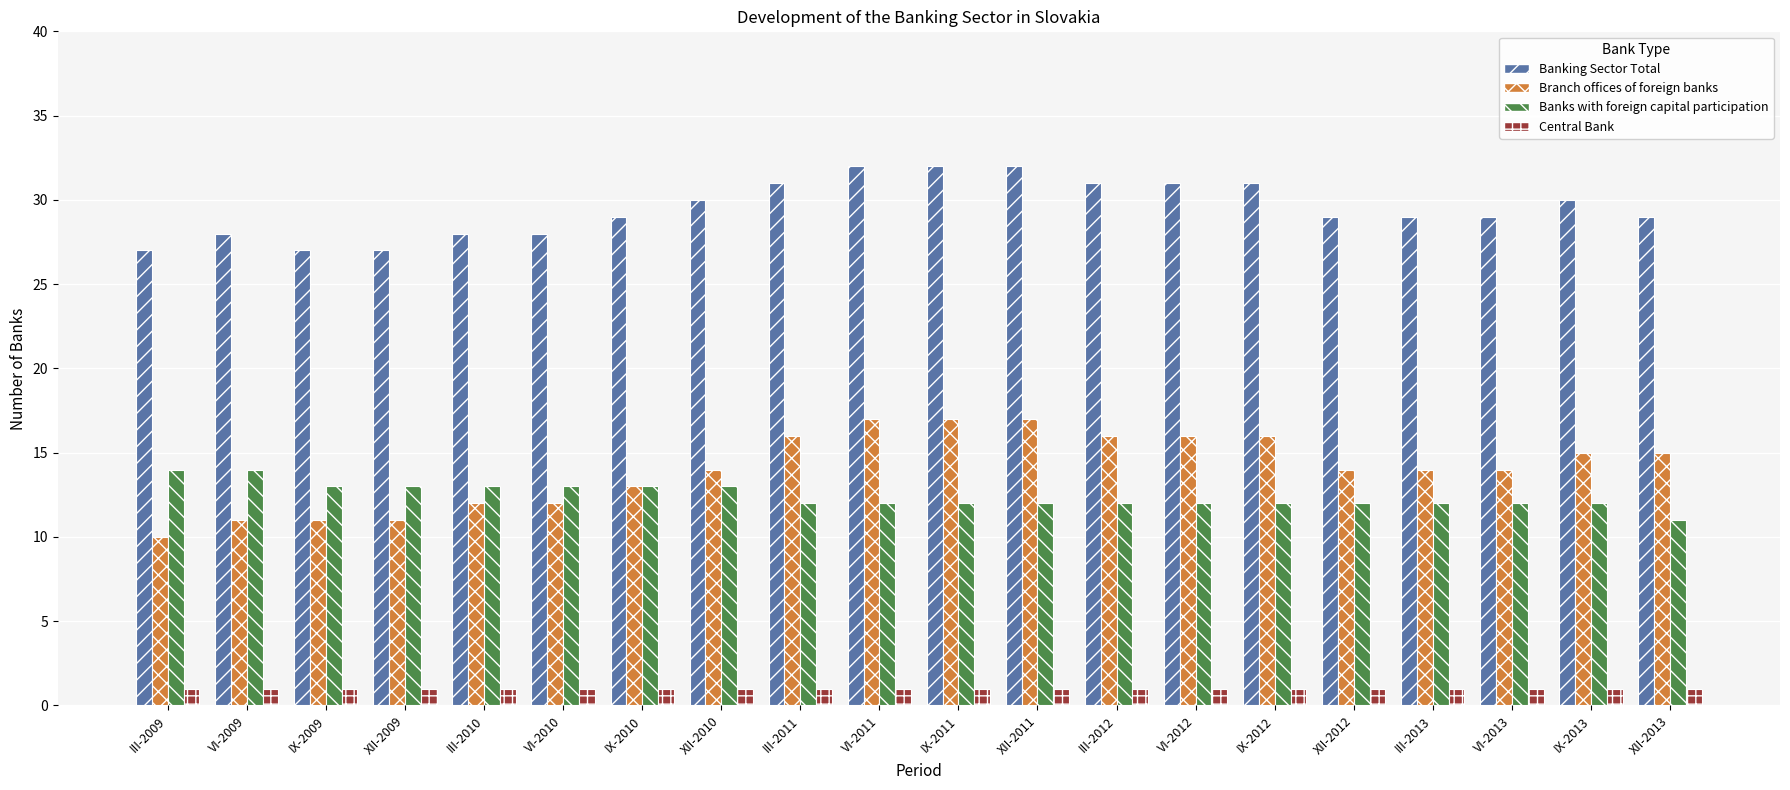

What is the sum of all Branch offices of foreign banks values?

281